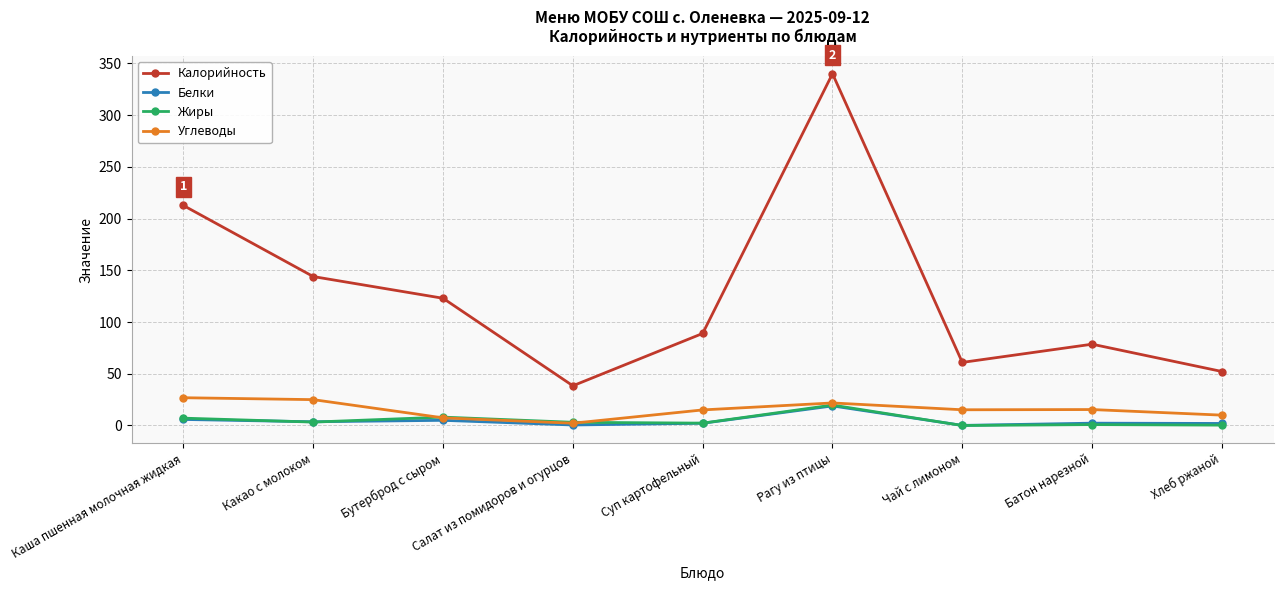

At which label does Калорийность first exceed 89?

Каша пшенная молочная жидкая